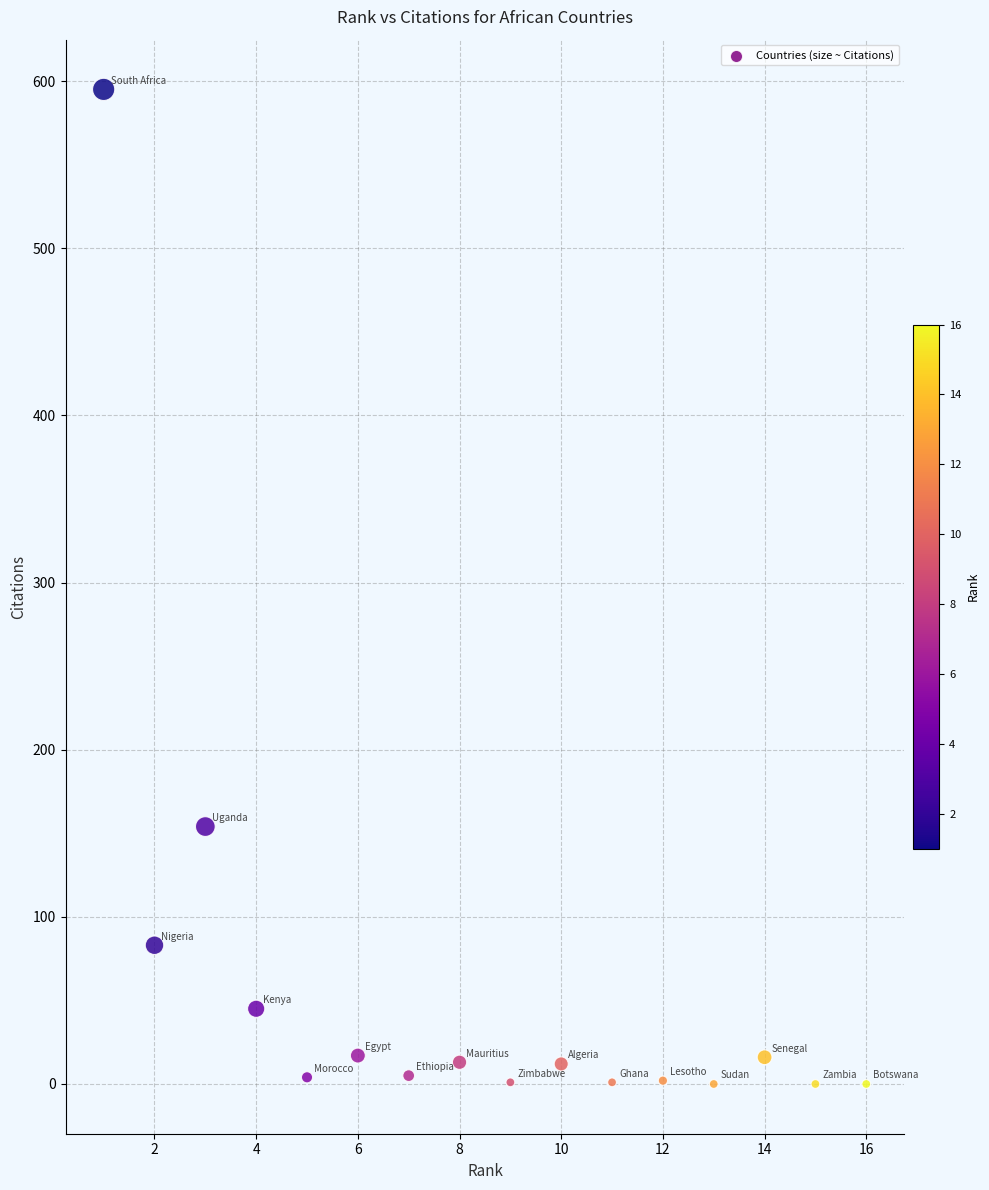

What Y value in the scatter plot is closest to 297?

154